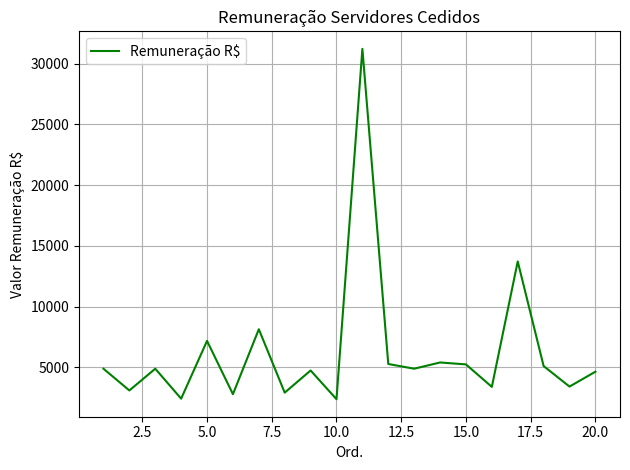

What is the difference between the maximum and minimum values?

28856.2